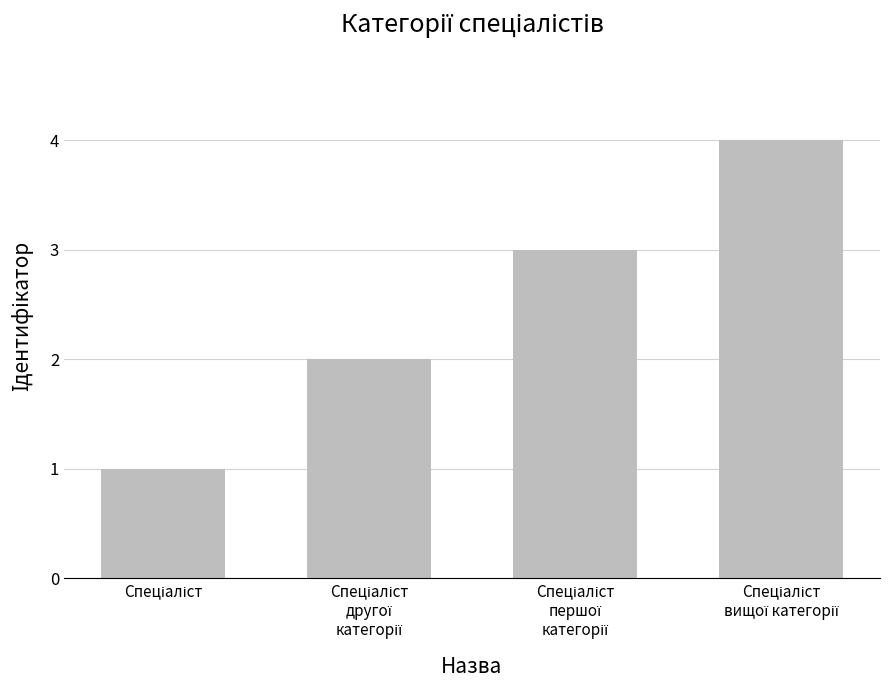

What is the difference between the maximum and minimum values?

3